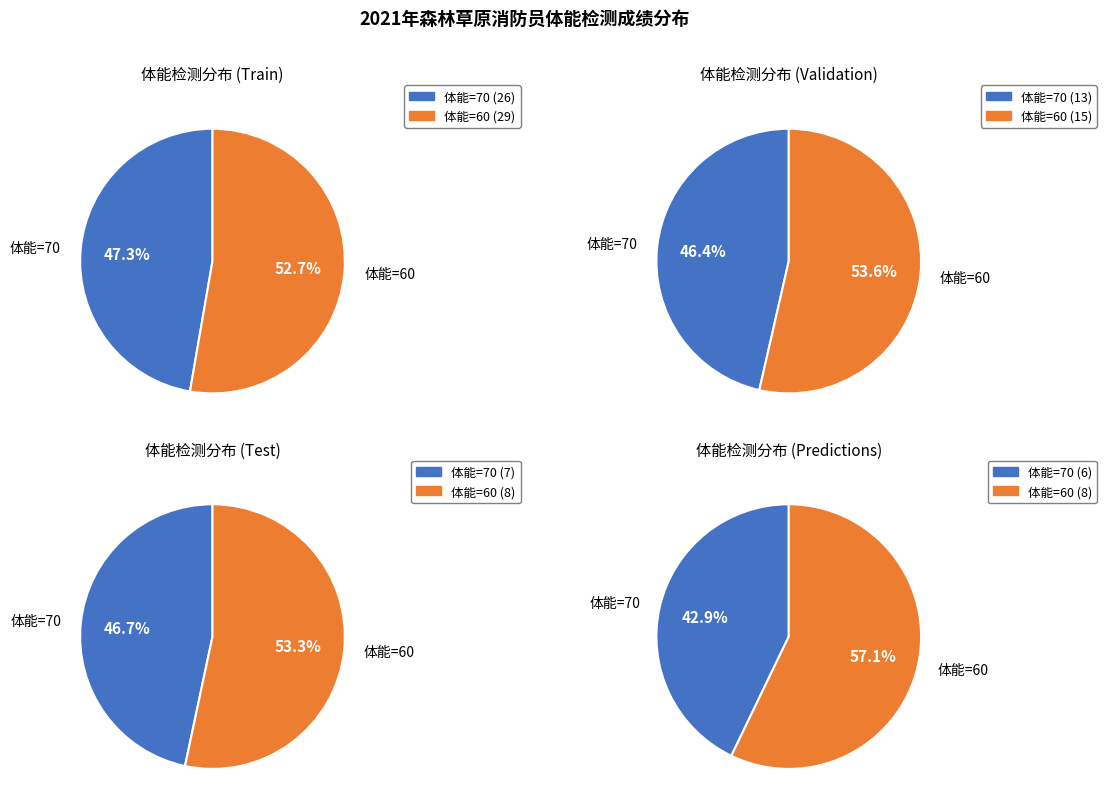

What percentage is NOT represented by 体能检测=70?

52.7%